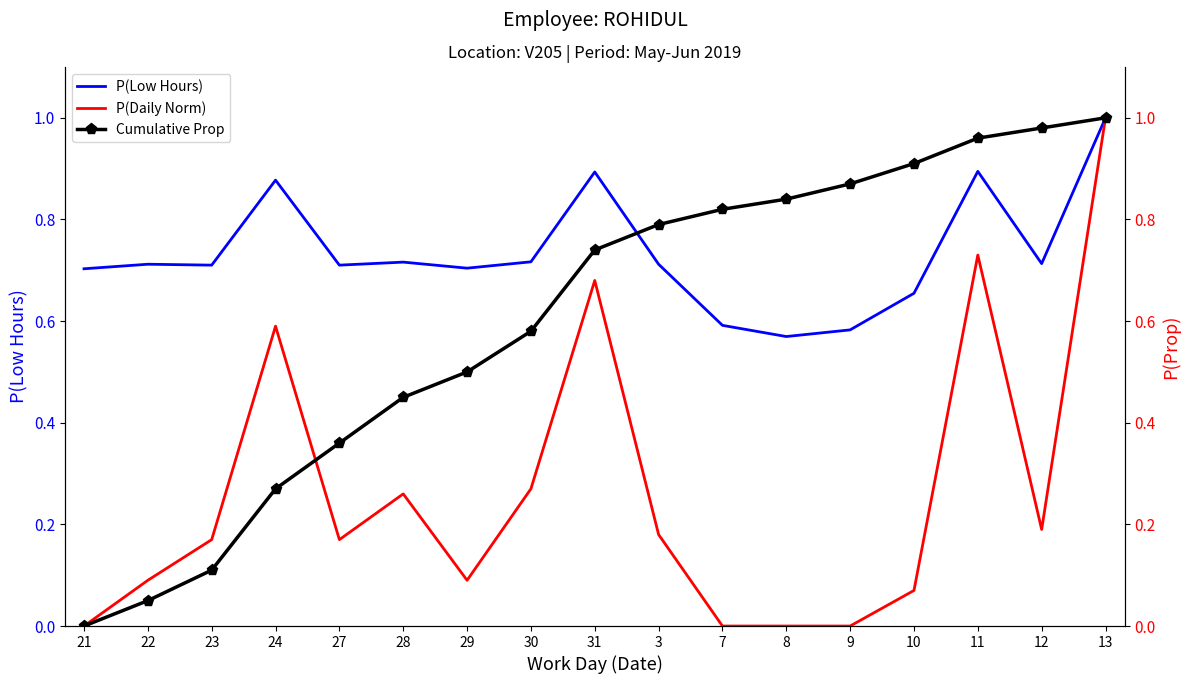

What is the sum of all Cumulative Prop values?

10.2